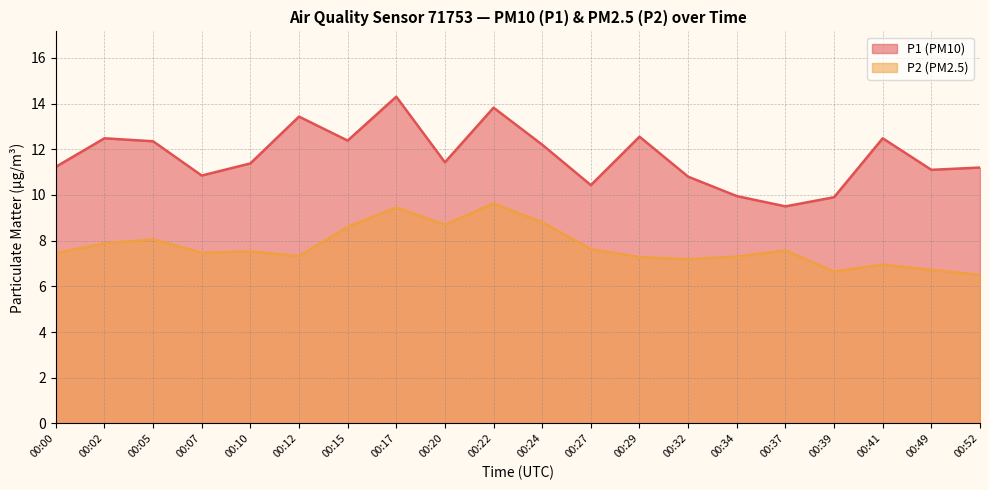

True or false: P2 has more than 2 interior local peaks.

True